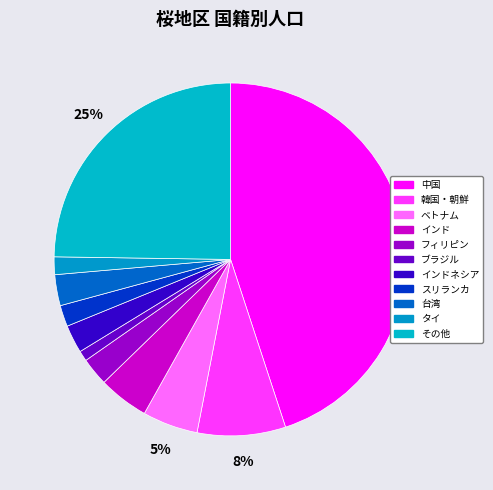

Which category has the biggest portion of the pie?

中国